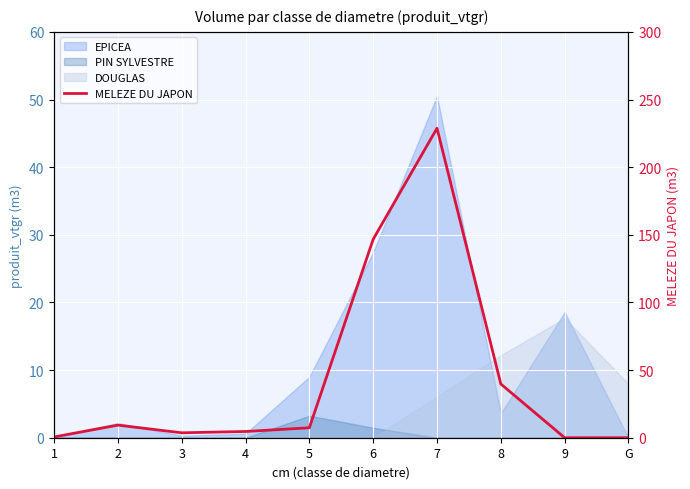

How many points are higher than both their immediate neighbors (excluding endpoints)?

2